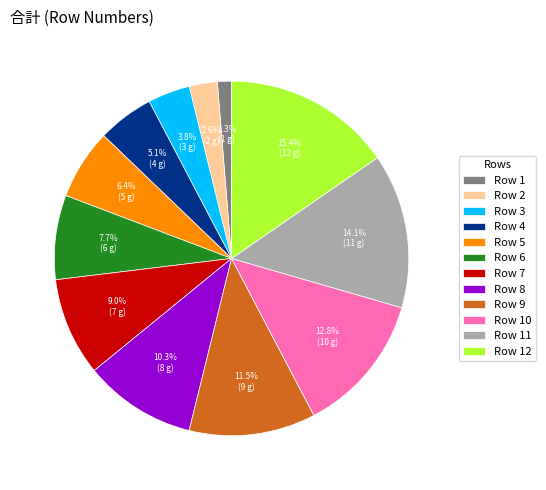

Which slice is the smallest?

Row 1